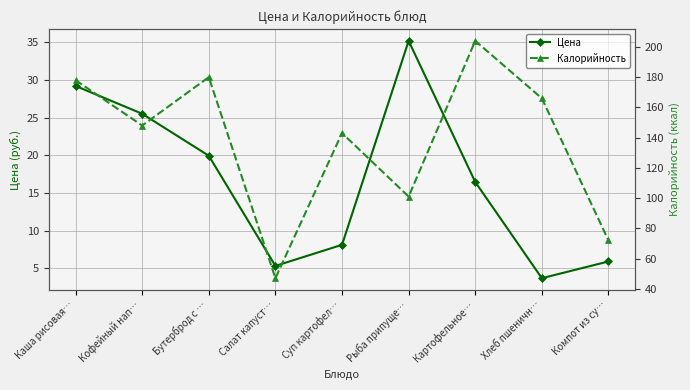

What is the sum of all Цена values?

149.2